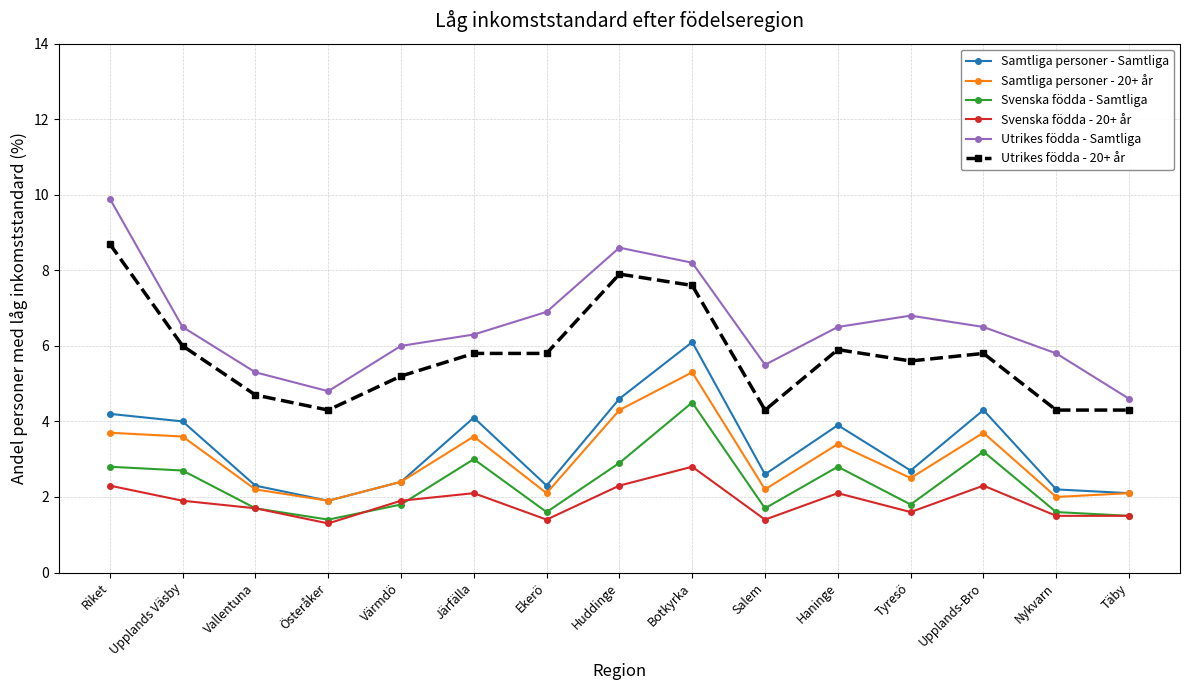

At which label does Samtliga personer - 20+ år first exceed 2?

Riket